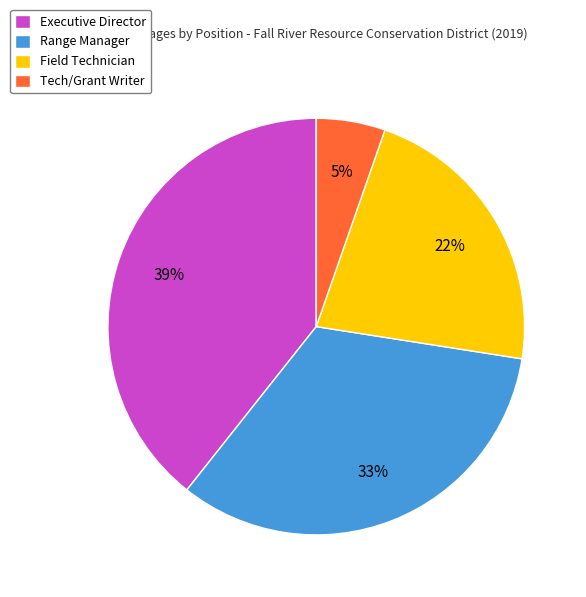

Is the sum of Range Manager and Tech/Grant Writer greater than half?

No